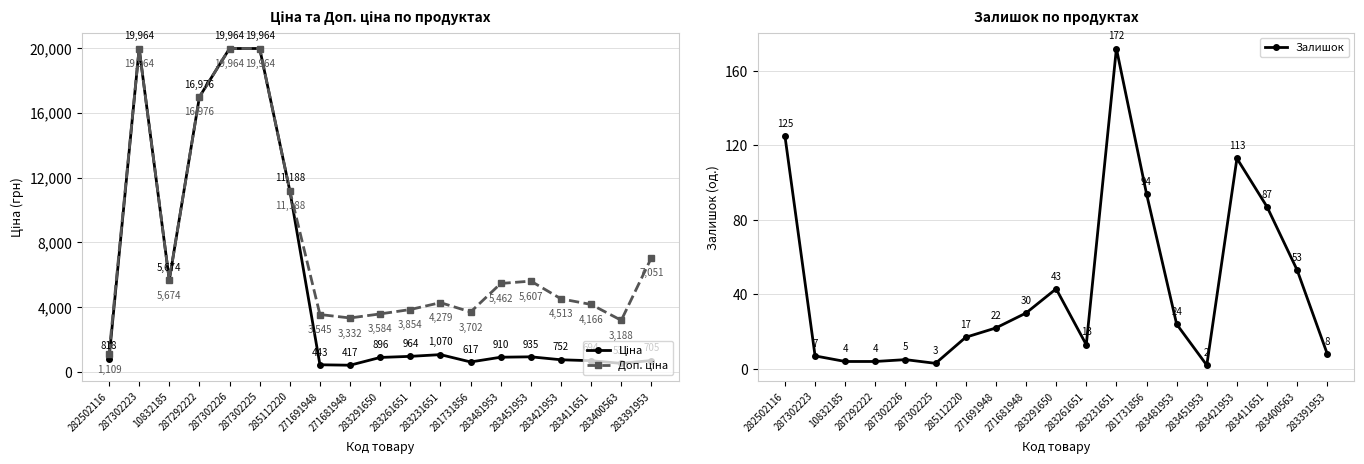

What is the maximum value for Залишок?

172